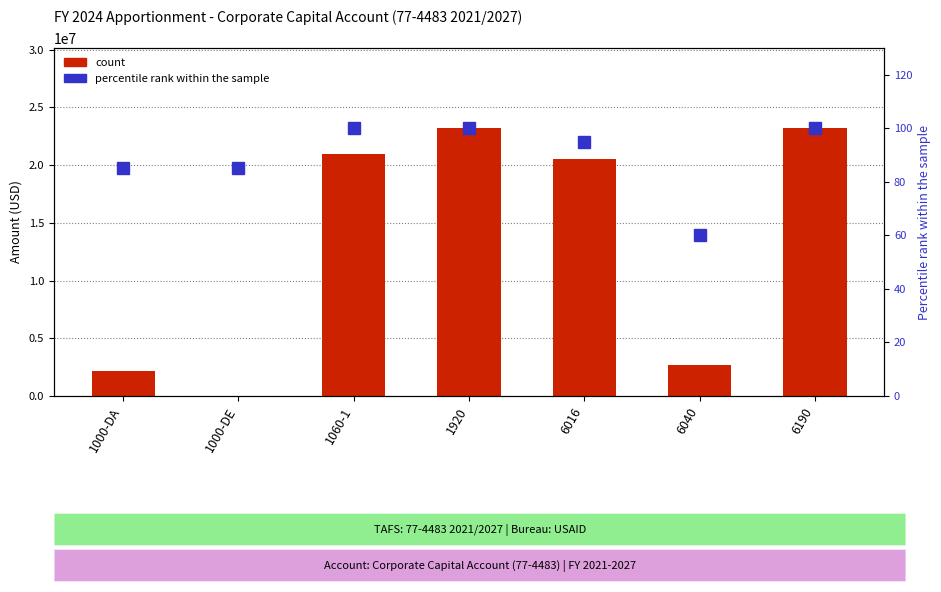

What are all the series names shown in the legend?

count, percentile rank within the sample